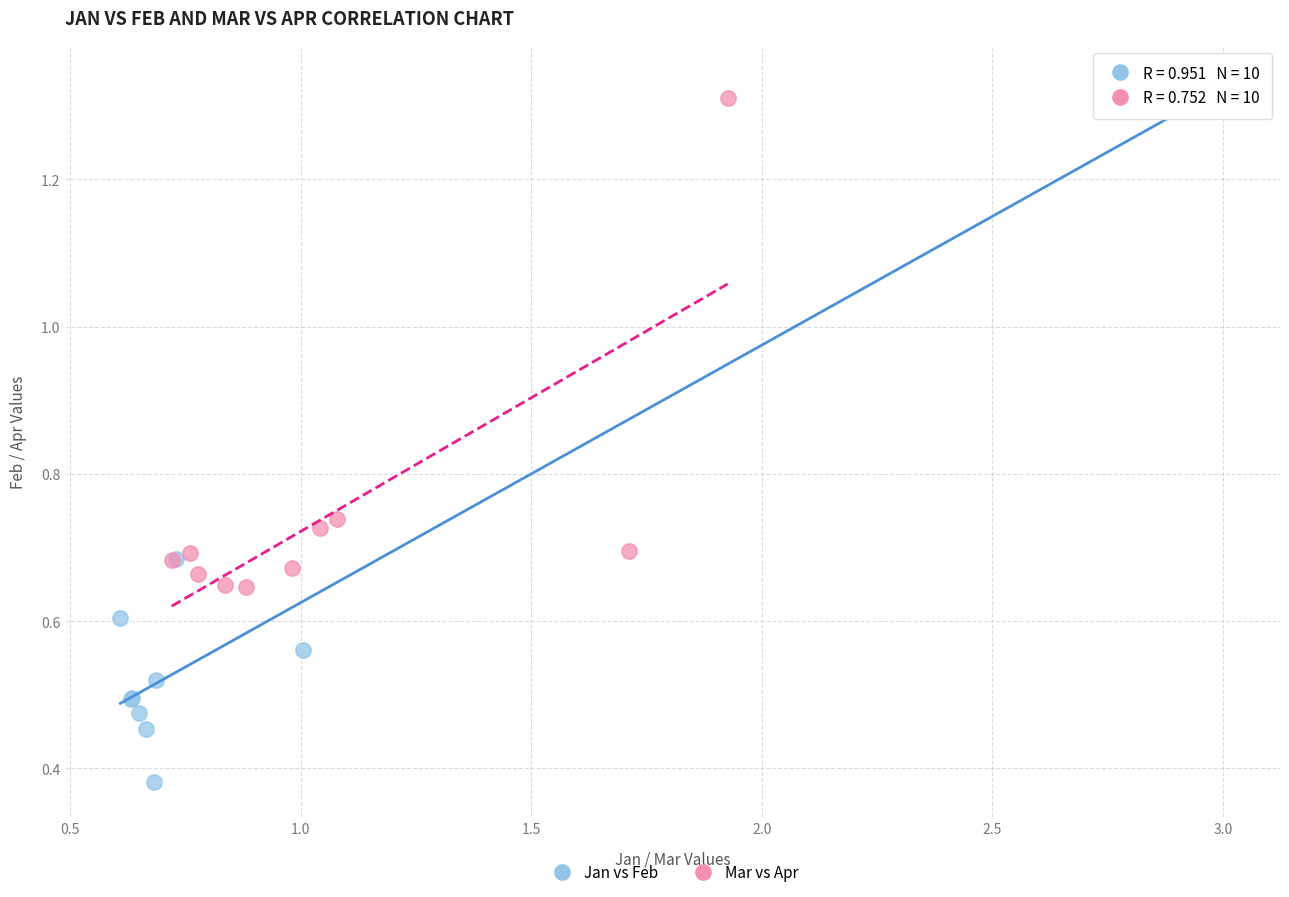

Which series has the widest spread of Y values?

Jan vs Feb